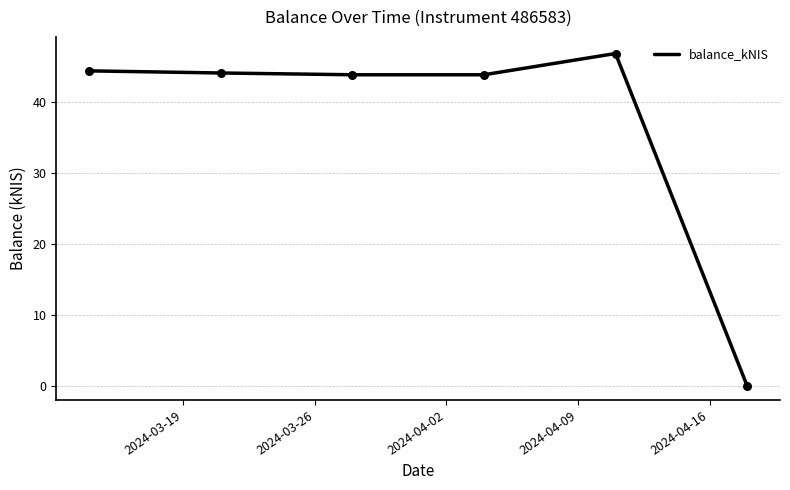

What is the greatest value displayed?

46.9